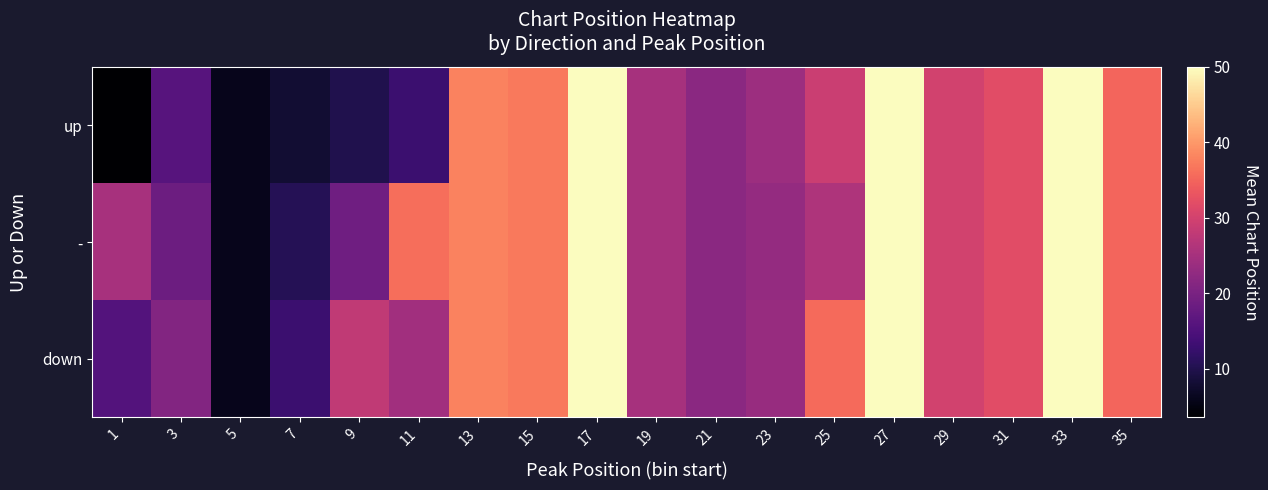

Which category has the lowest value across all series?

1